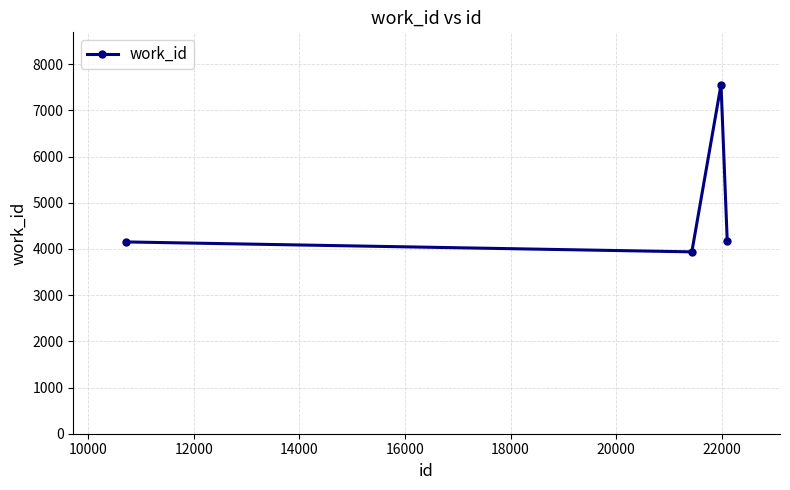

What is the difference between the maximum and minimum values?

3620